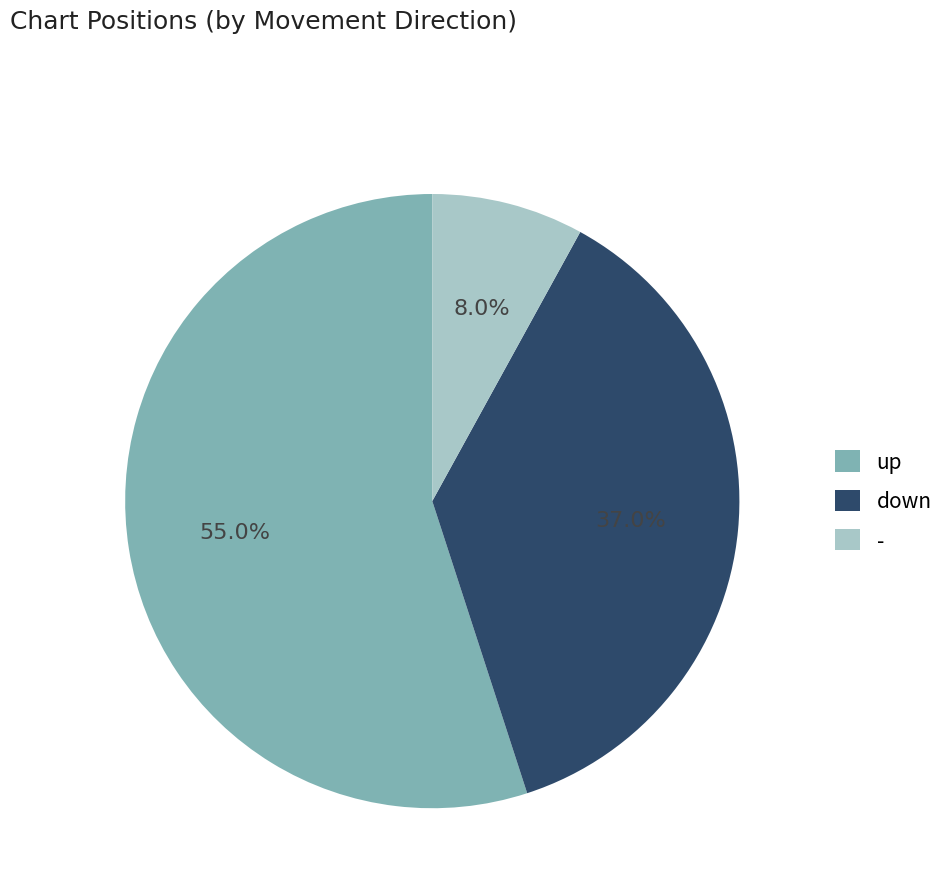

True or false: up accounts for 45% of the total.

False